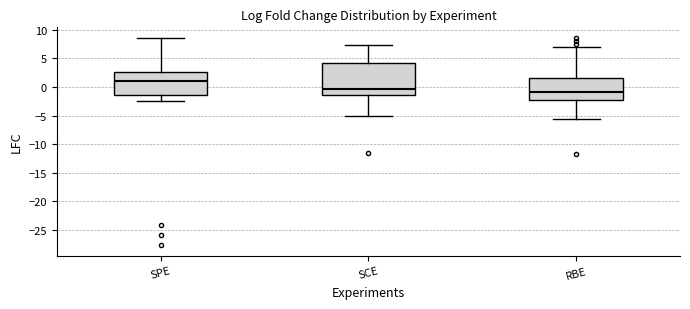

Reading left to right, transcribe this box plot: for each box, give where its median line is, the range the box spans, and where its two whiskers end, as read against the y-axis. The values are not printed on the chart, so give them approximately, as read against the axis.

SPE: median 1.0, box -1.5 to 2.5, whiskers -2.5 to 8.5
SCE: median -0.5, box -1.5 to 4.5, whiskers -5.0 to 7.5
RBE: median -1.0, box -2.5 to 1.5, whiskers -5.5 to 7.0